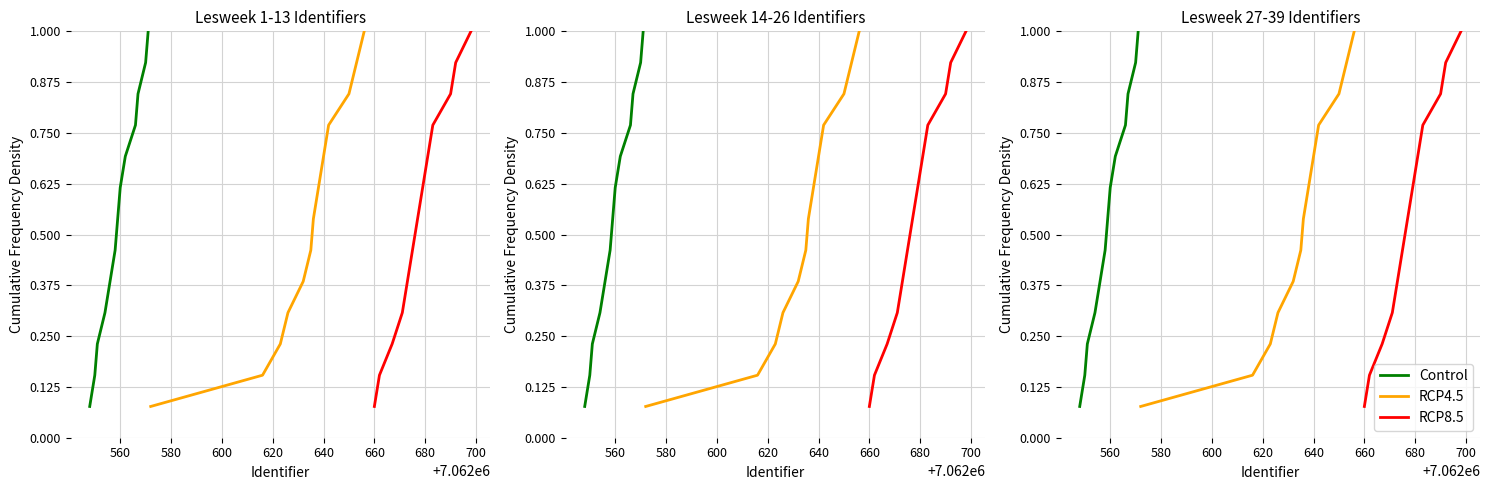

True or false: RCP8.5 and Control cross at least once.

False